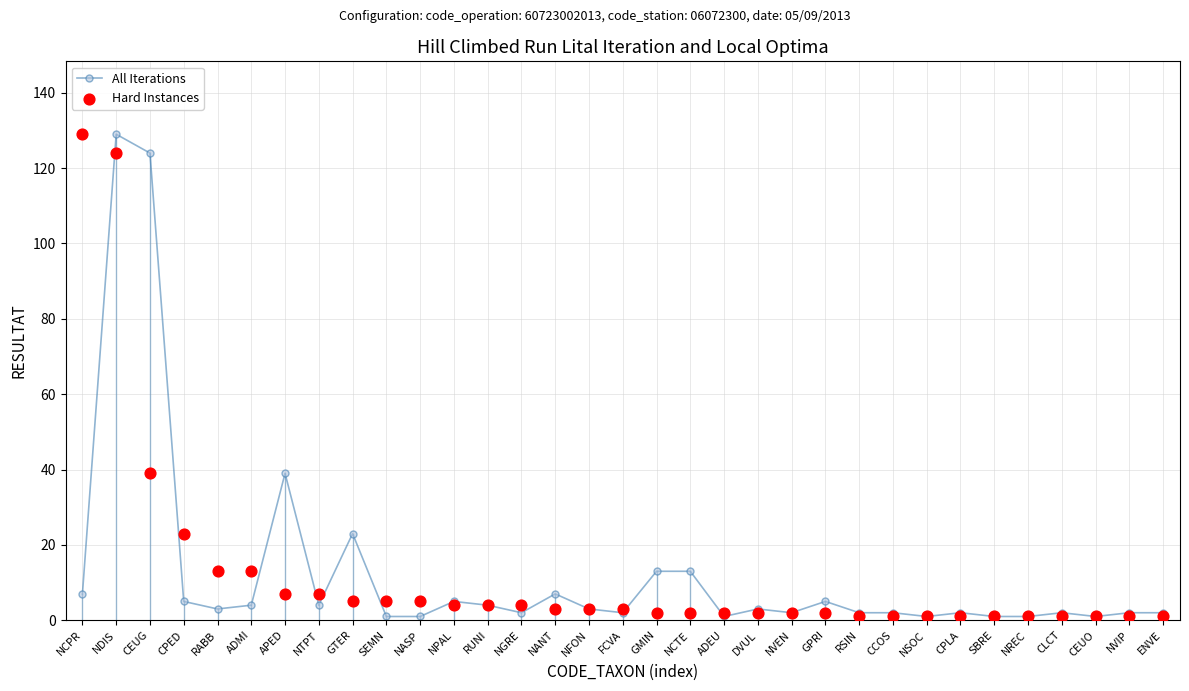

What is the total value across all series at SBRE?

2